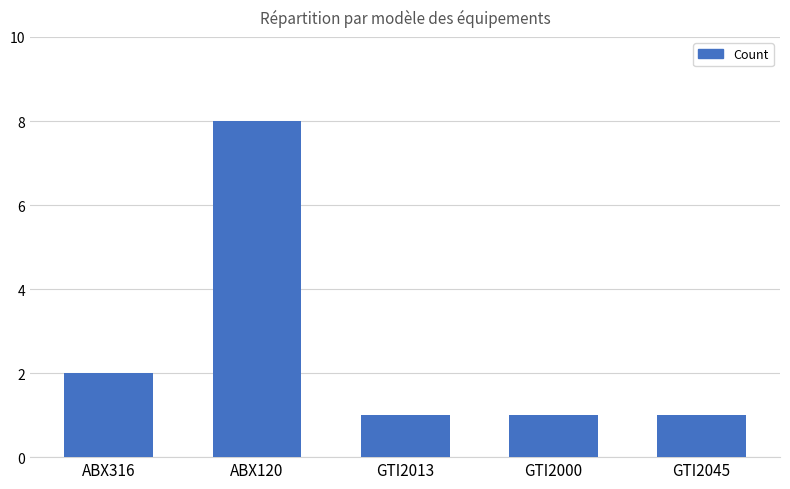

What is the average value?

3